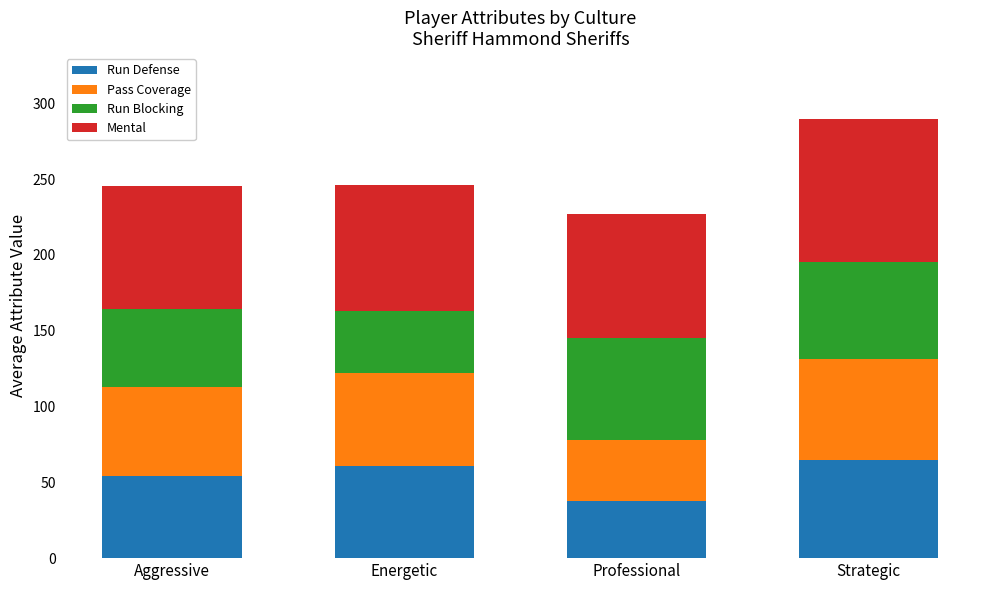

What is the highest value of the Run Defense series?

64.4